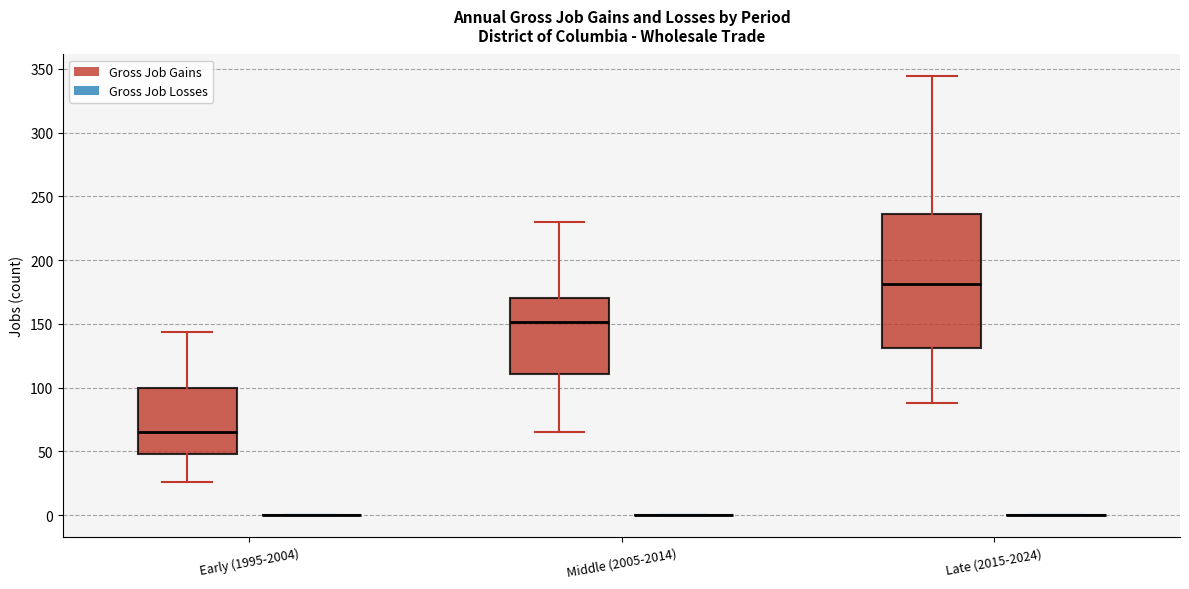

Which box is the tallest, from its lower edge to its upper edge?

Late (2015-2024) (Gross Job Gains)